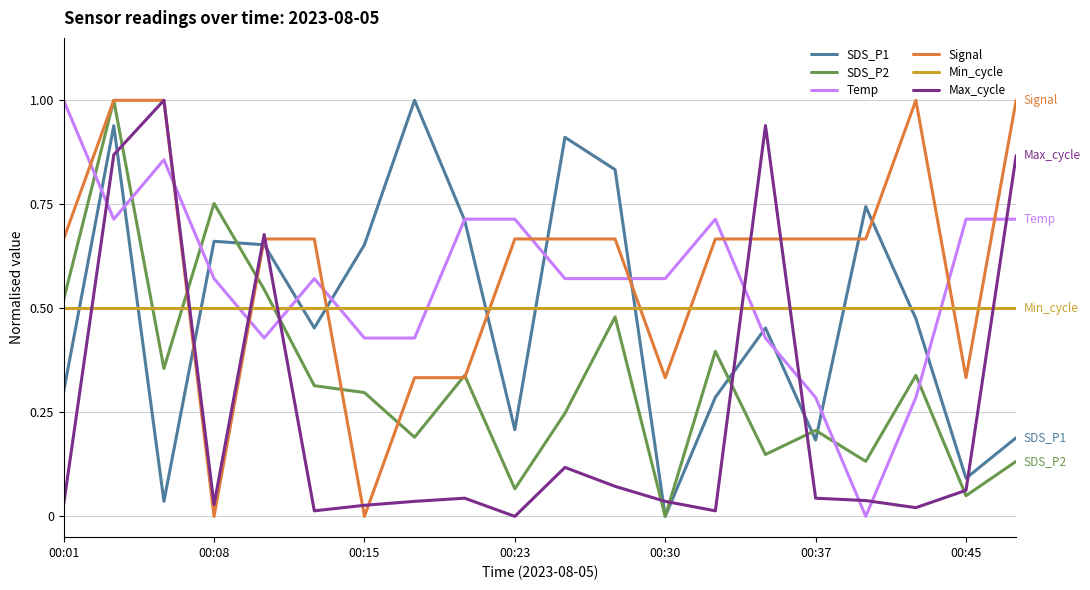

True or false: Min_cycle and Max_cycle cross at least once.

True